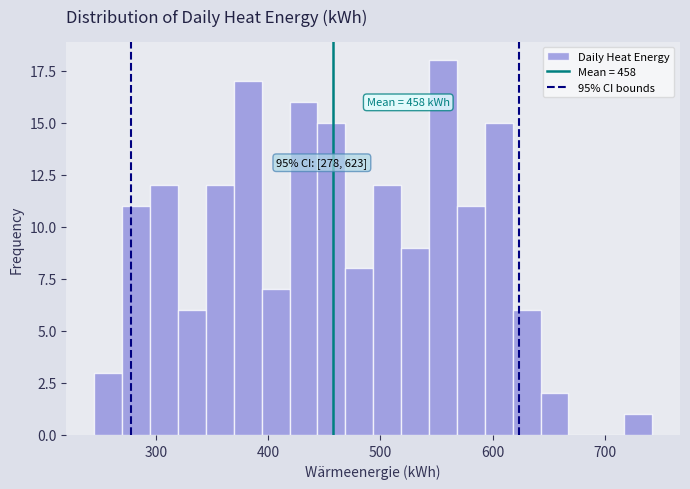

Around what value on the x-axis is the tallest bar? Give the approximate position of its centre, as read against the axis.

560